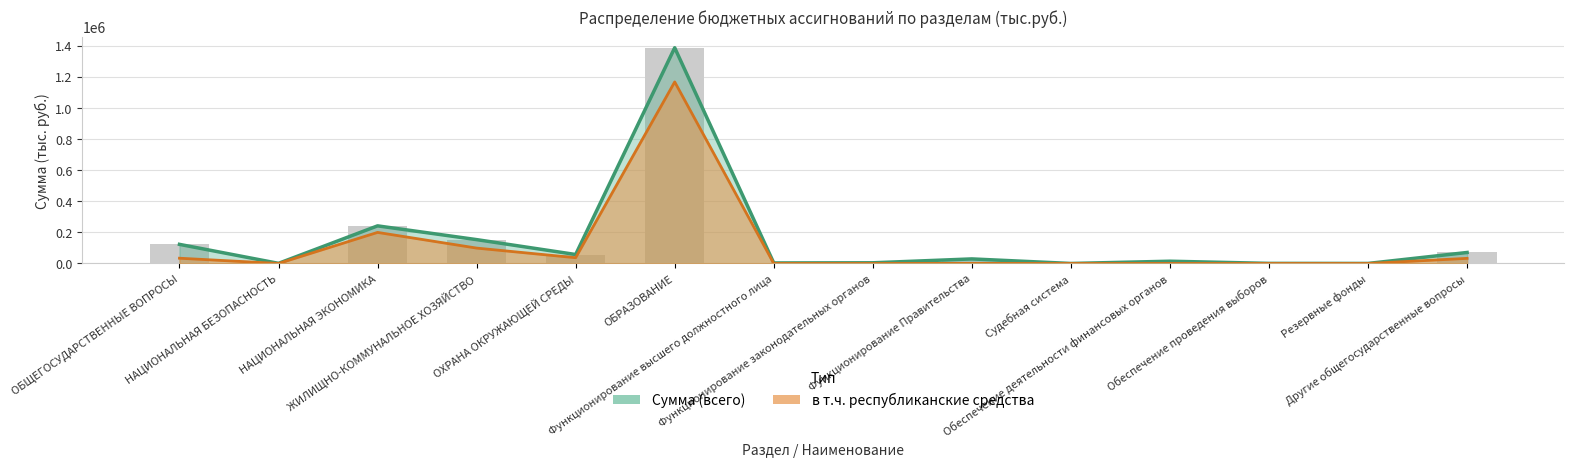

Which series has the widest spread of values?

Сумма (всего) линия